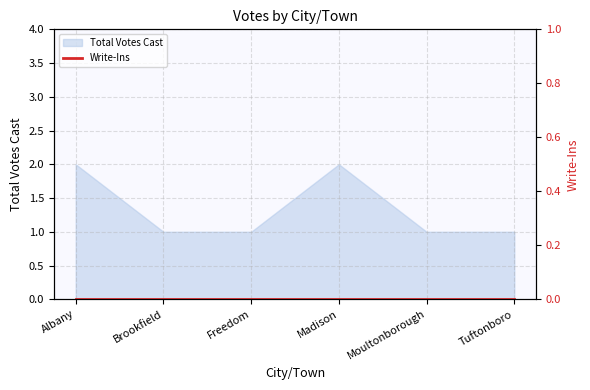

True or false: the data shows 1 at Tuftonboro.

True